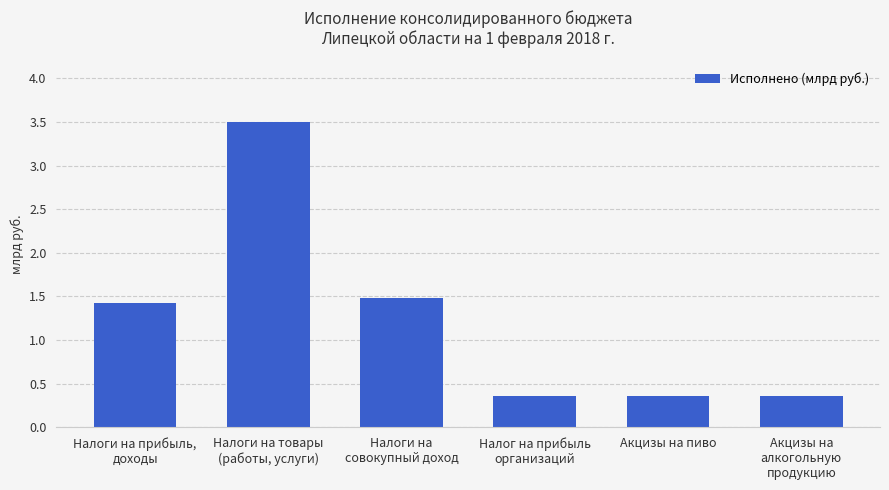

What is the maximum value shown in the chart?

3.5